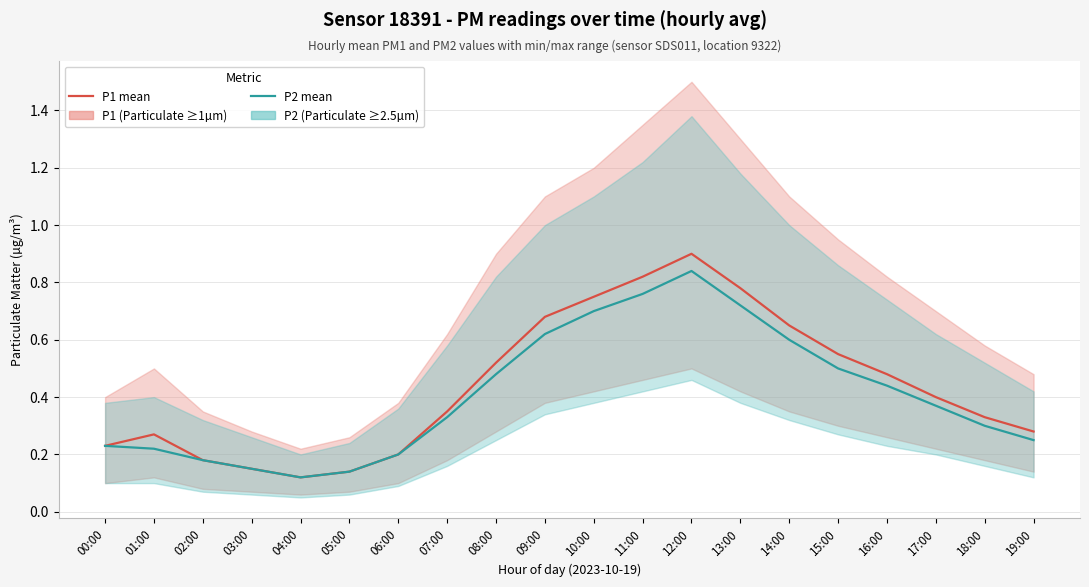

Which series changed the most between 08:00 and 14:00?

P1 (mean)